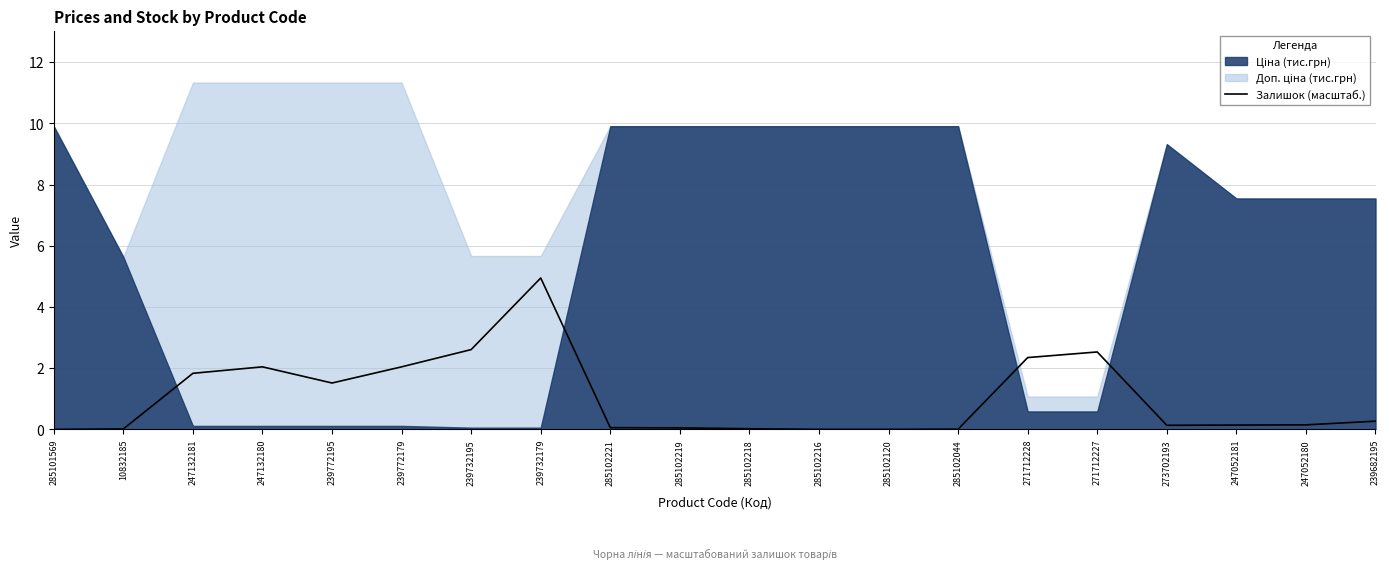

What is the label of the 11th point from the right?

285102219